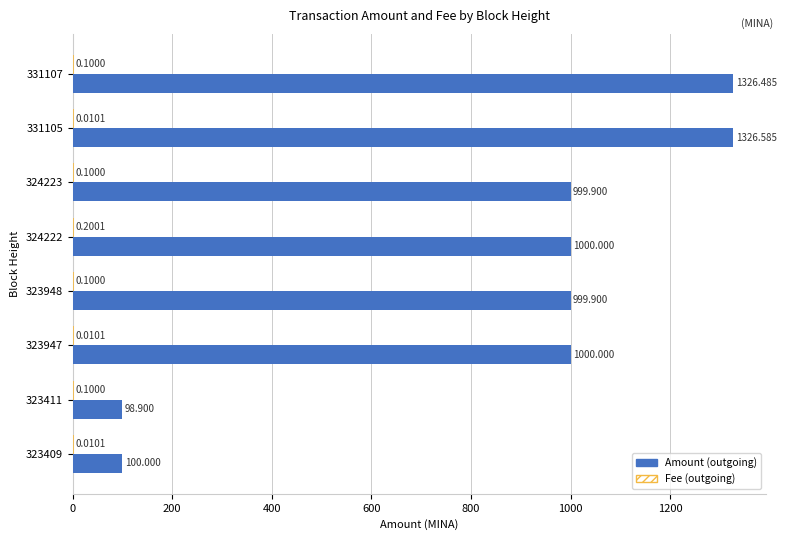

How many series are shown in this chart?

2